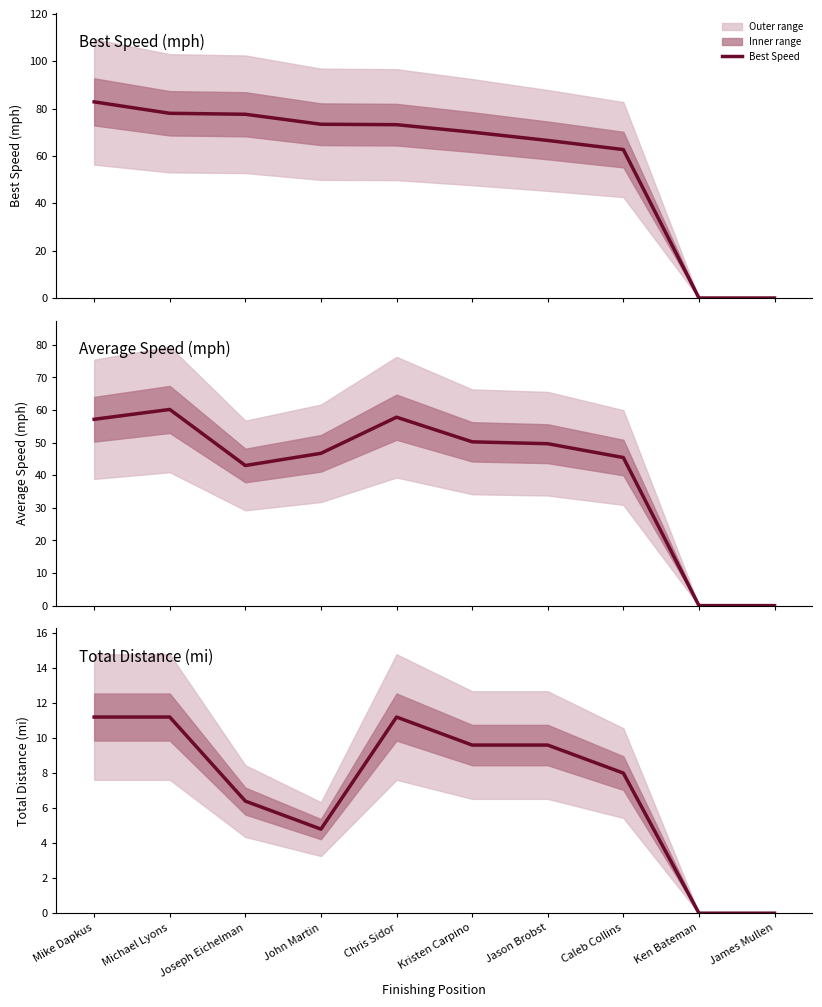

What is the total value across all series at Kristen Carpino?

129.9